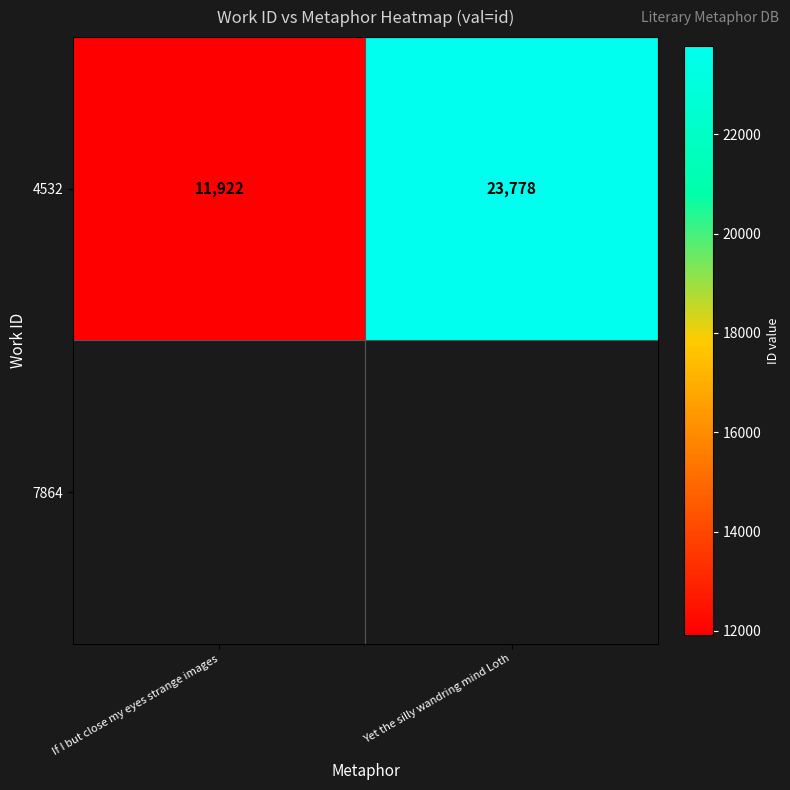

Which label corresponds to the smallest value in the chart?

If I but close my eyes strange images